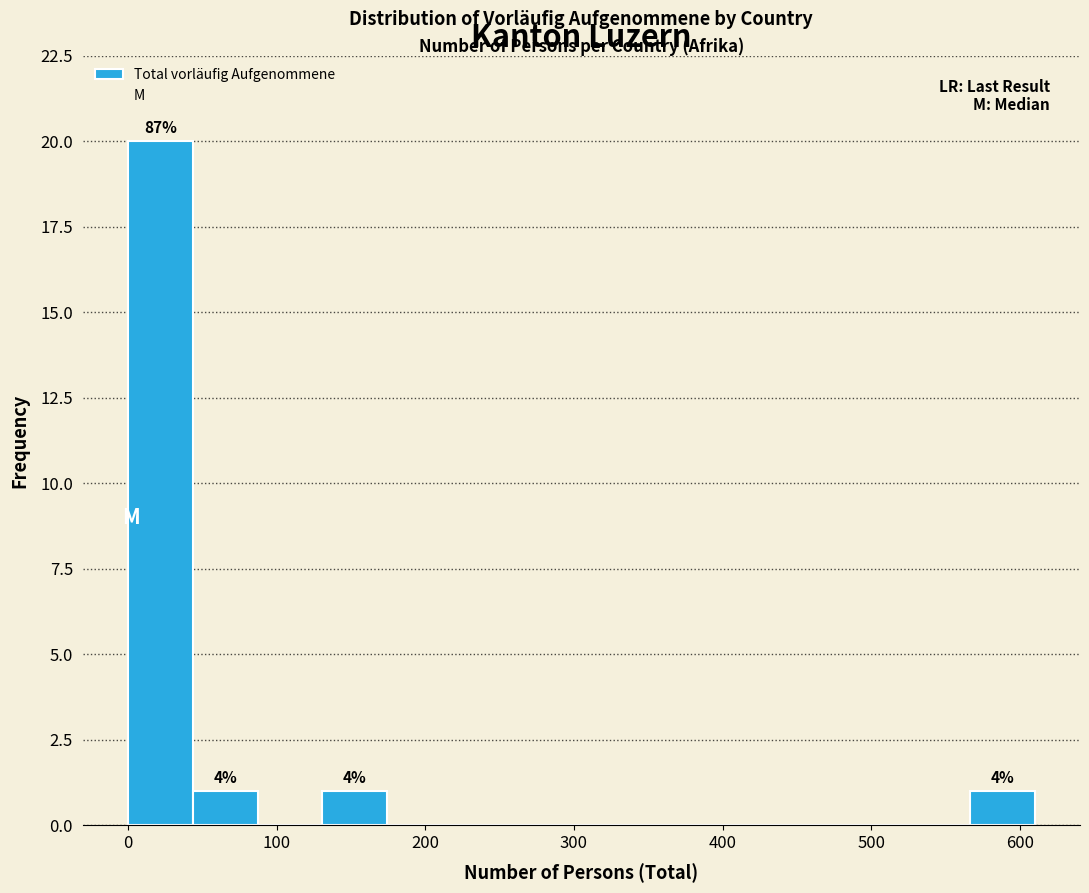

Over which range of the x-axis is the bar tallest?

0 to 40